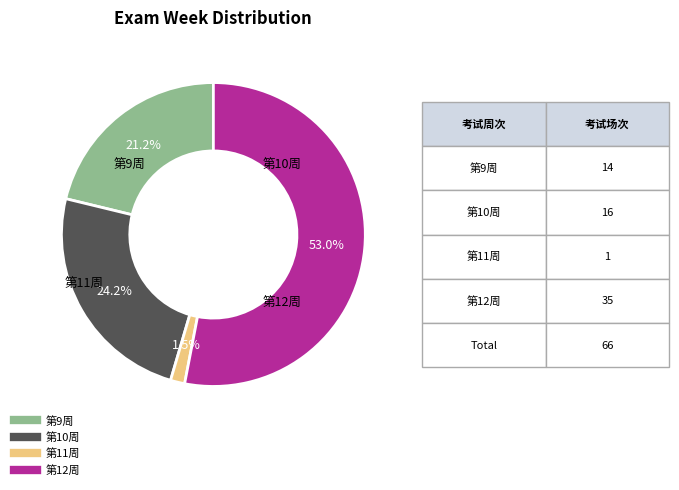

Between 第10周 and 第12周, which is larger?

第12周